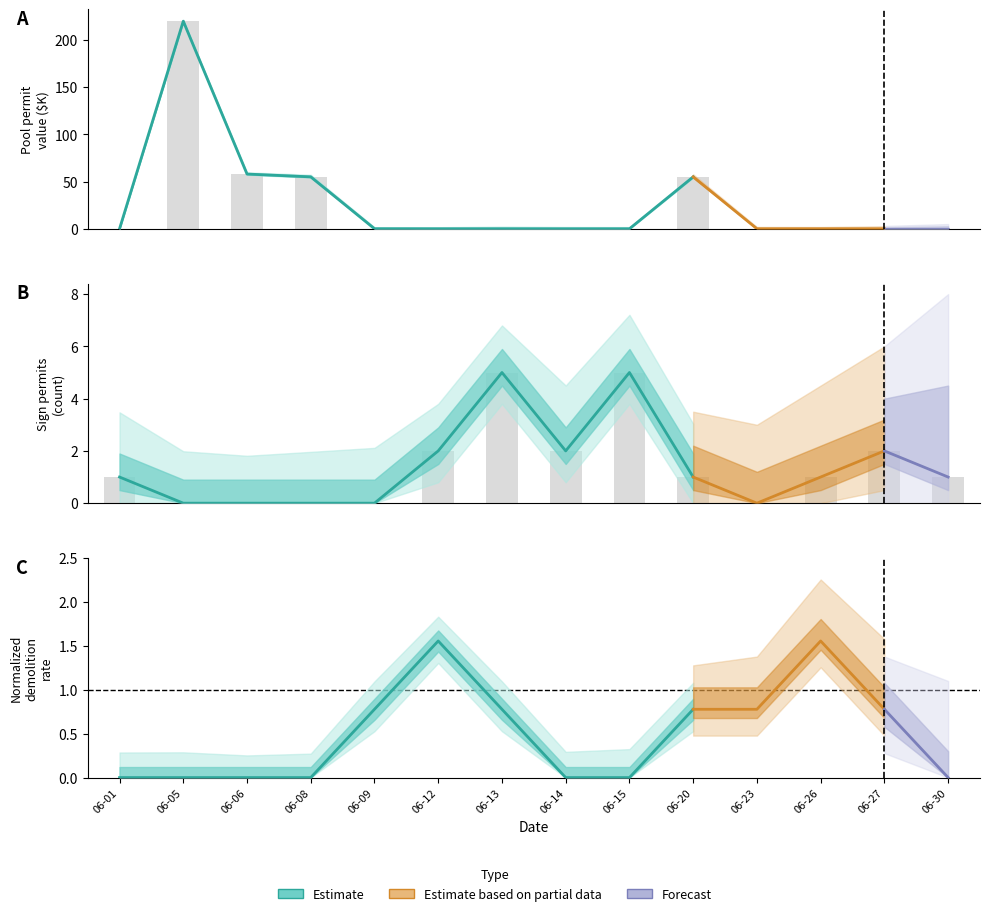

What is the spread (max minus min) of values at 06-14?

2